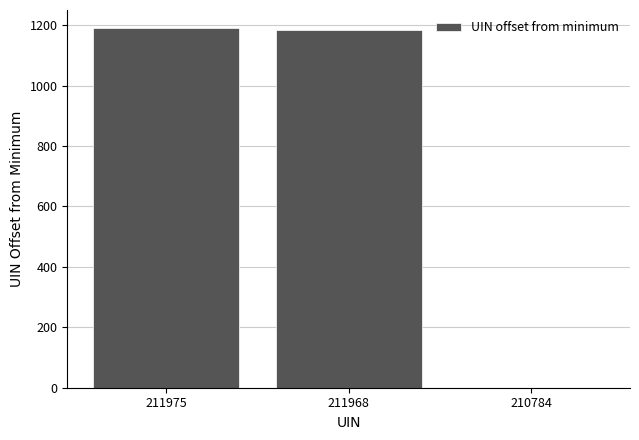

Is it true that the value at 211975 is 1191?

True